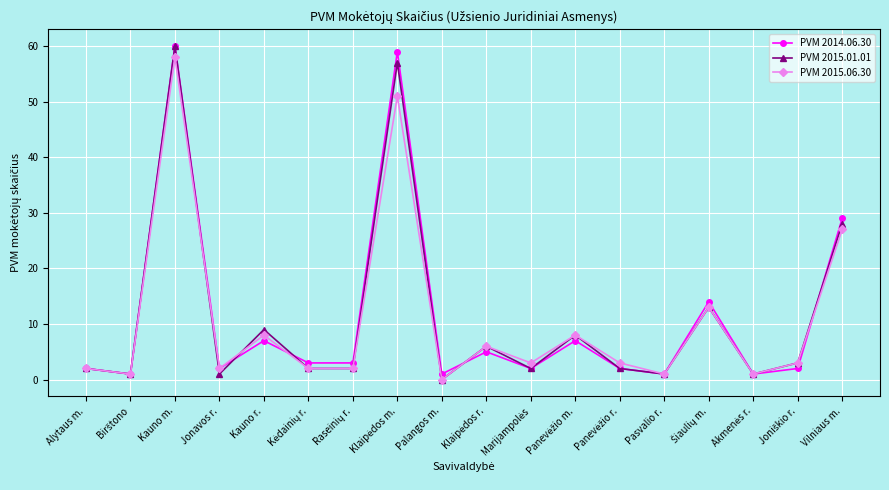

Which category has the lowest value in the PVM 2015.06.30 series?

Palangos m.